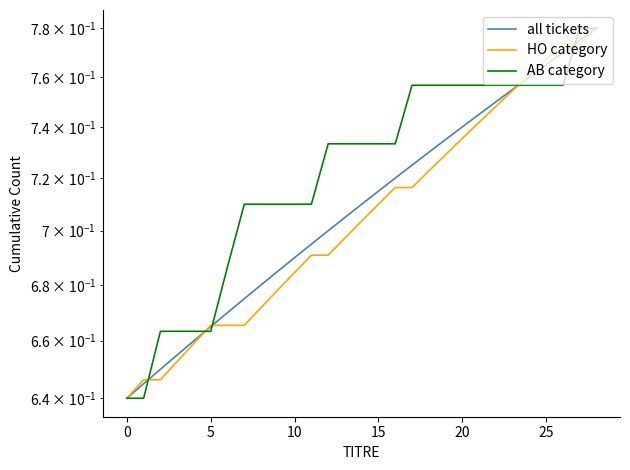

What is the label of the 11th point from the left?

10